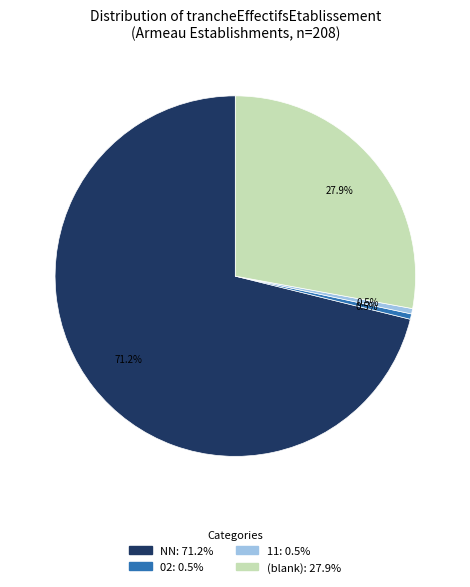

Is there any slice that represents more than half of the pie?

Yes